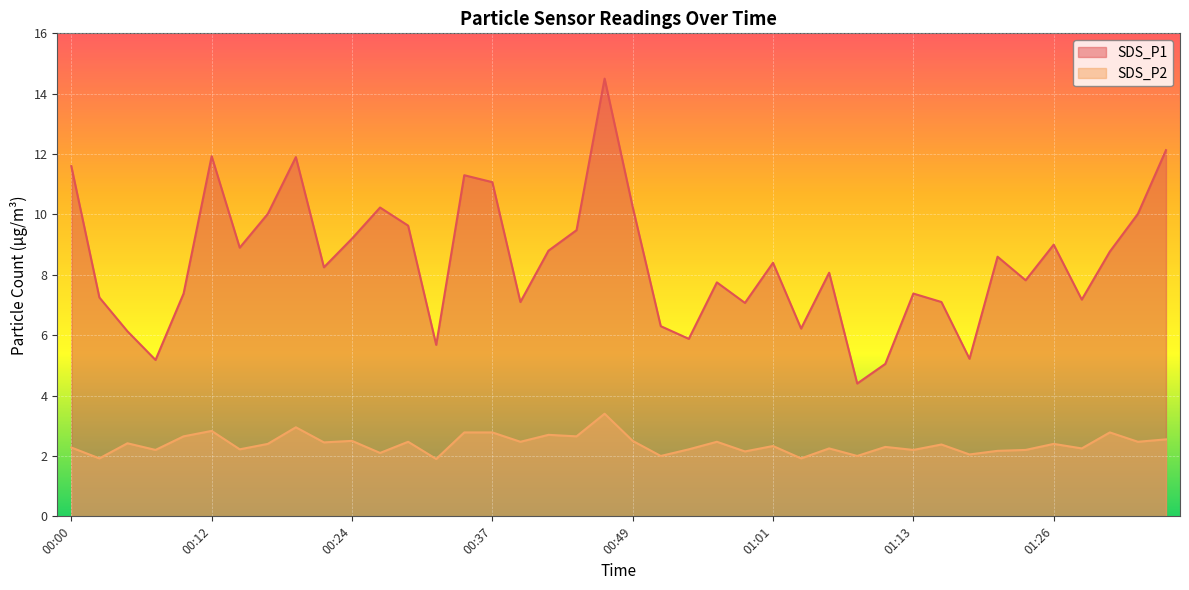

Does the chart display data point markers on the line(s)?

No